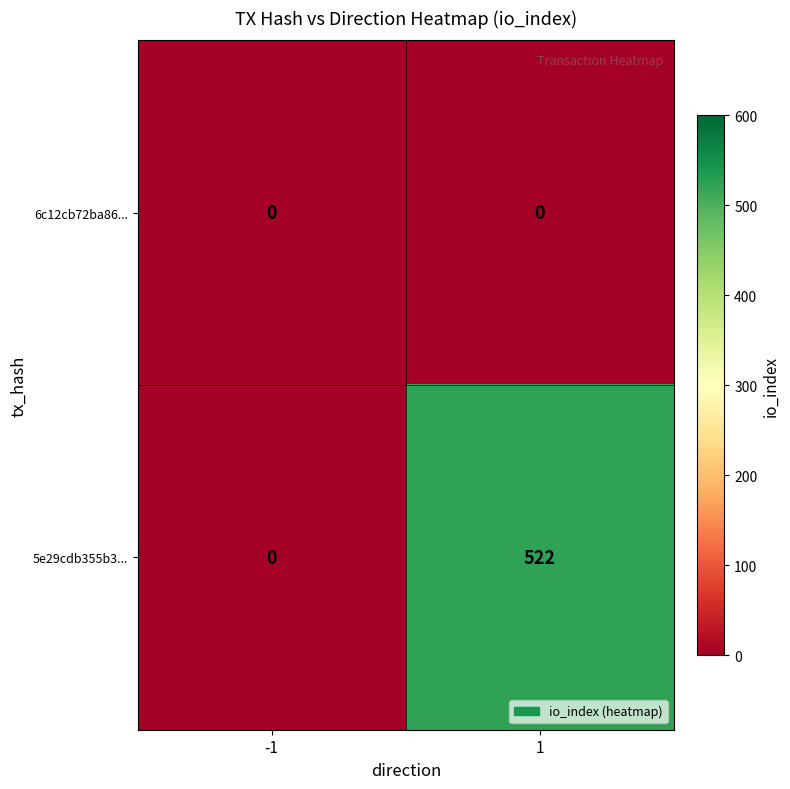

Which series has the widest spread of values?

5e29cdb355b3...